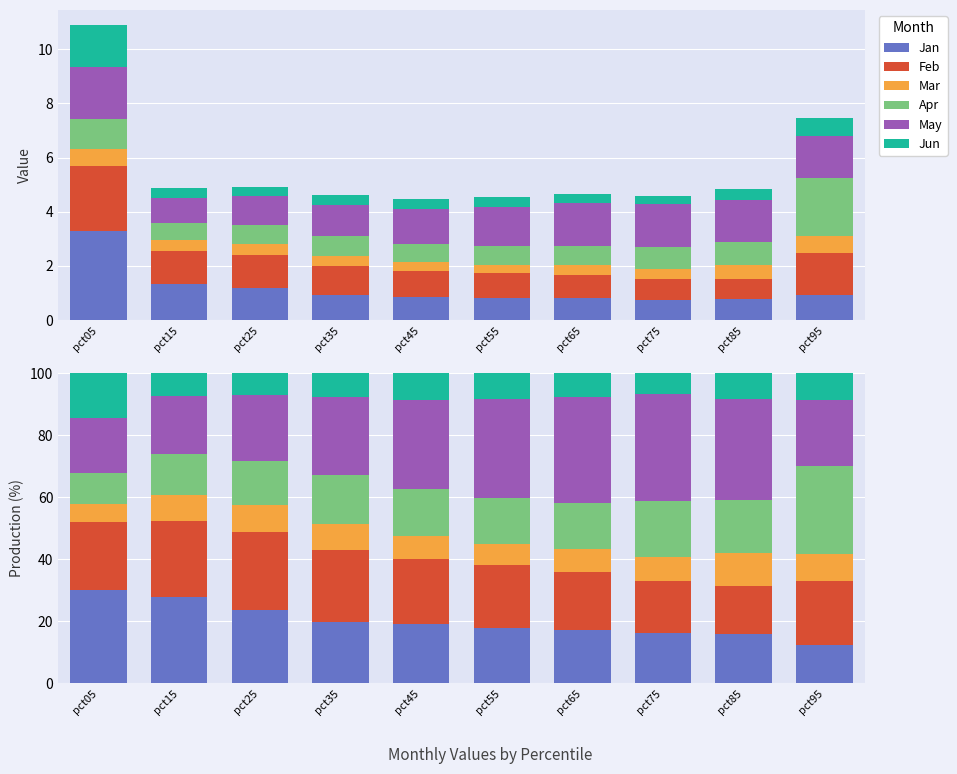

How many data points does each series have?

10